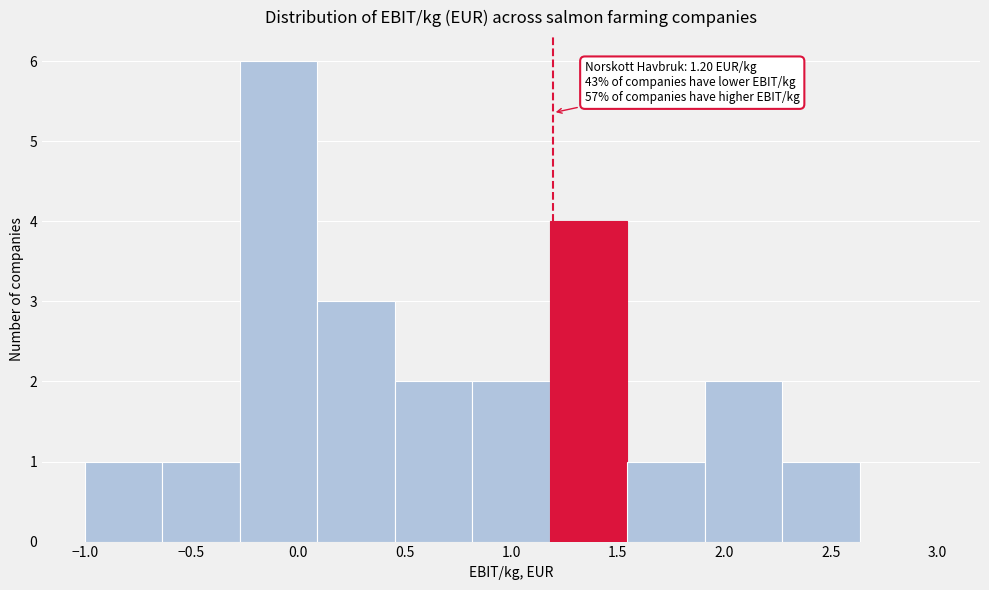

Which range on the x-axis has the tallest bar?

-0.25 to 0.10